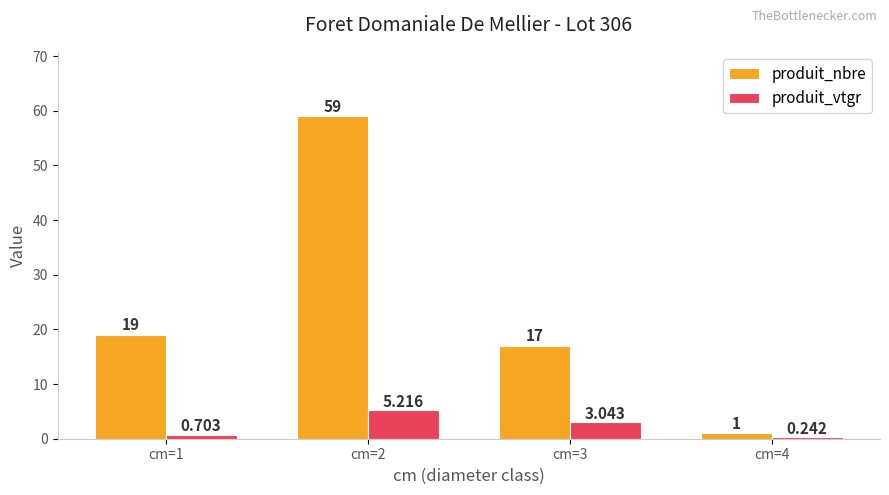

How many bars are there in total?

8